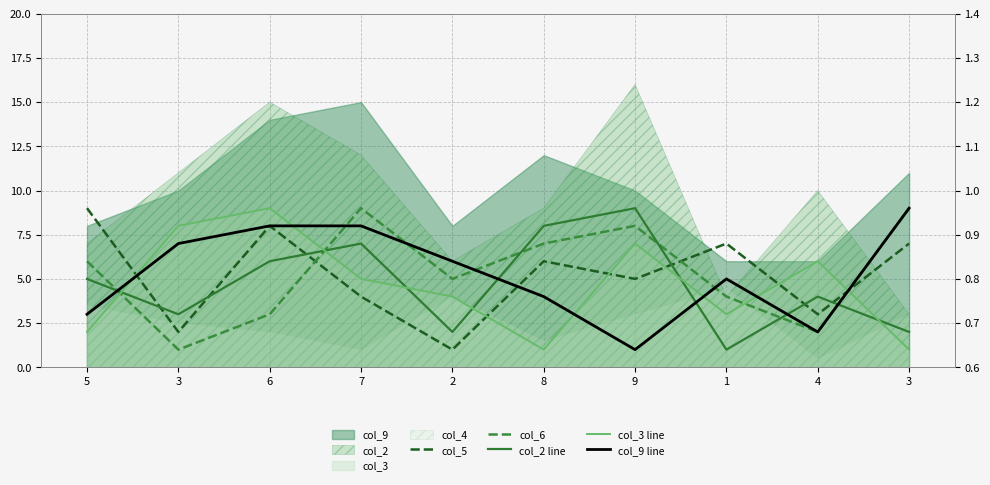

Where is the first local minimum for col_3 line?

8